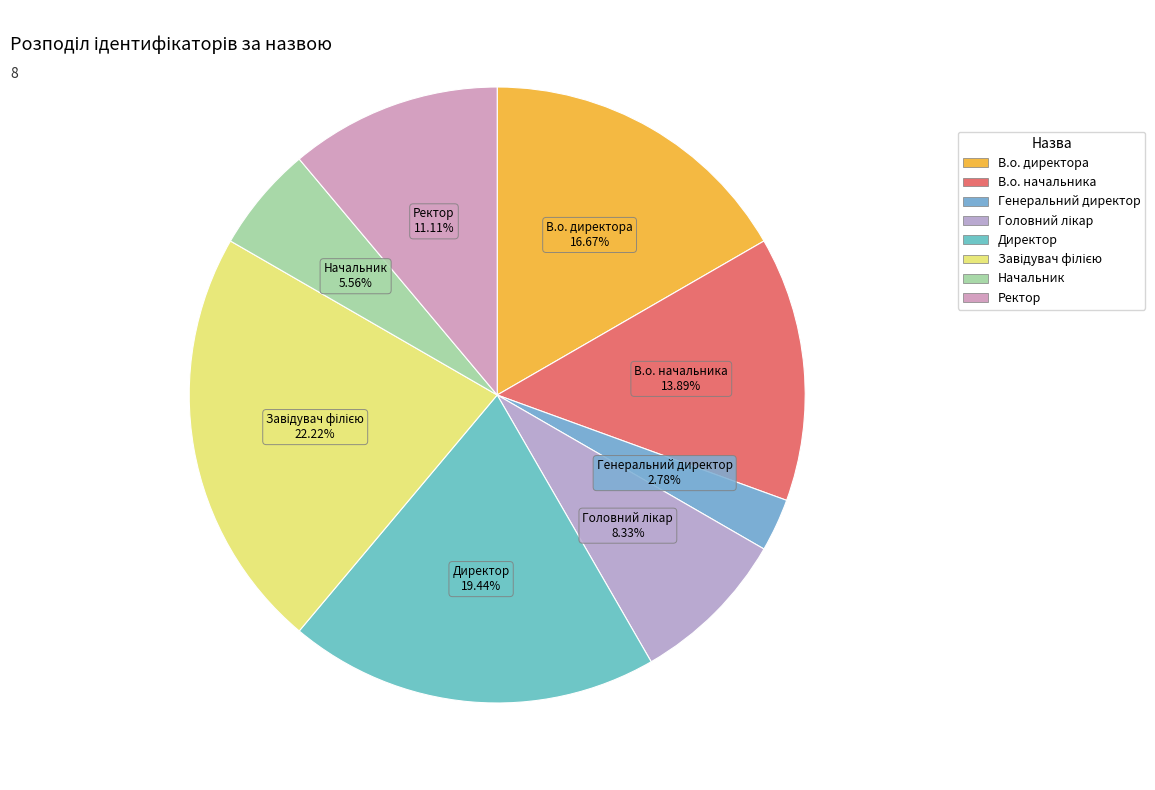

What is the smallest slice in the pie chart?

Генеральний директор